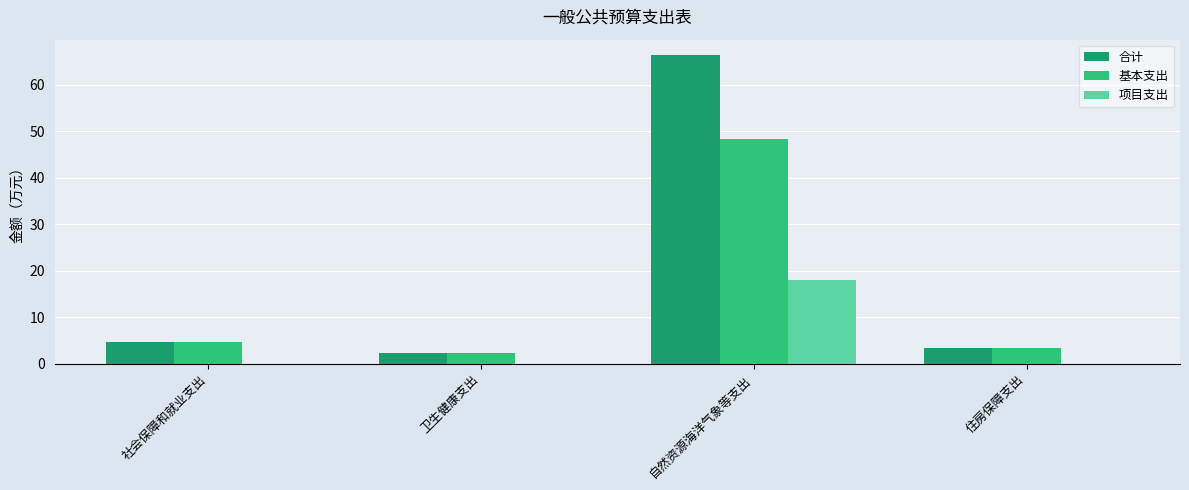

At which label does 合计 first exceed 4?

社会保障和就业支出